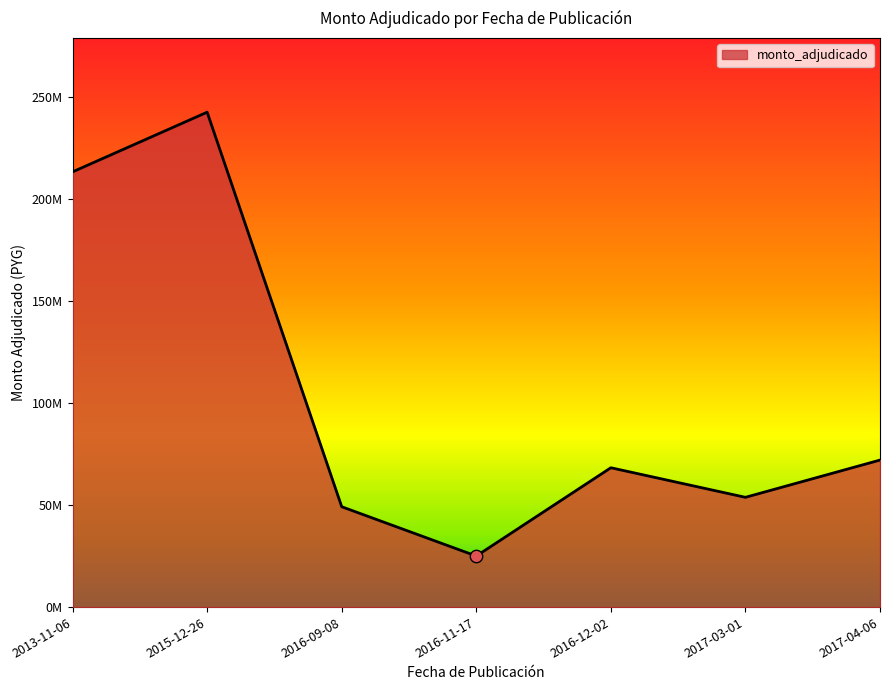

Which has a higher value, 2015-12-26 or 2017-03-01?

2015-12-26